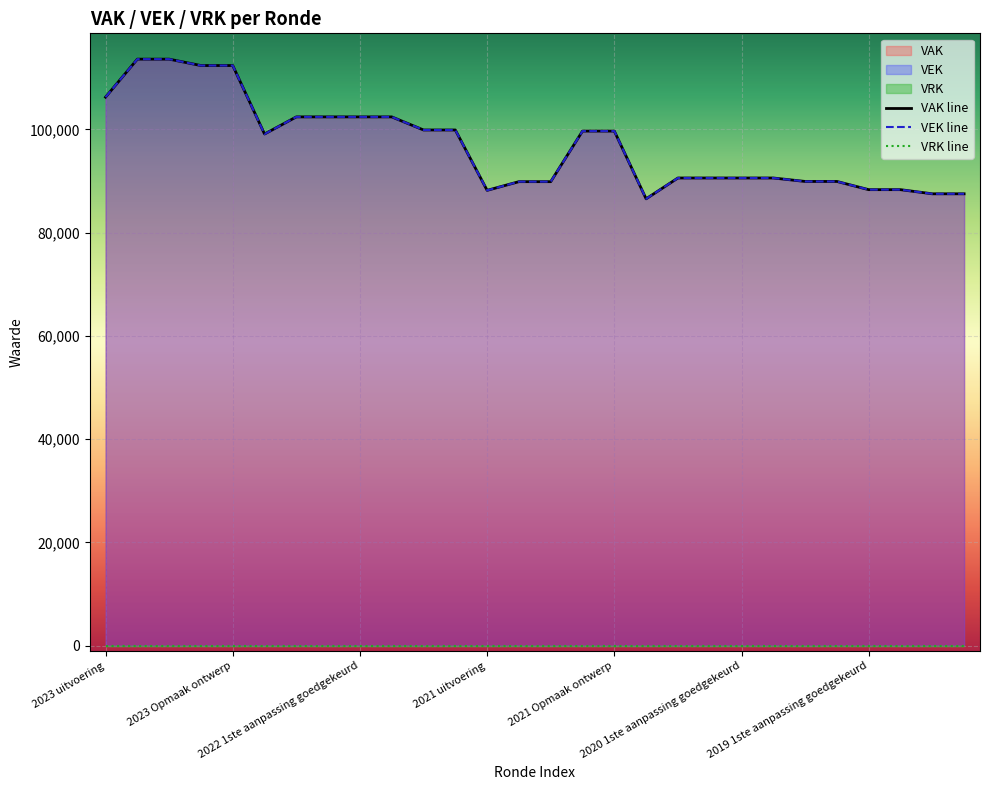

True or false: VEK and VAK cross at least once.

False